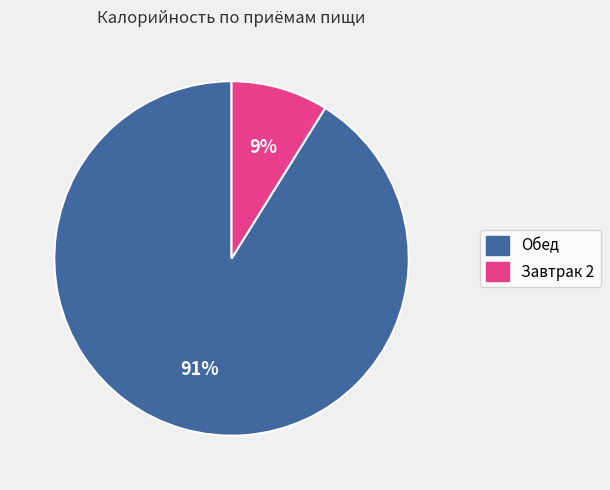

Between Обед and Завтрак 2, which is larger?

Обед